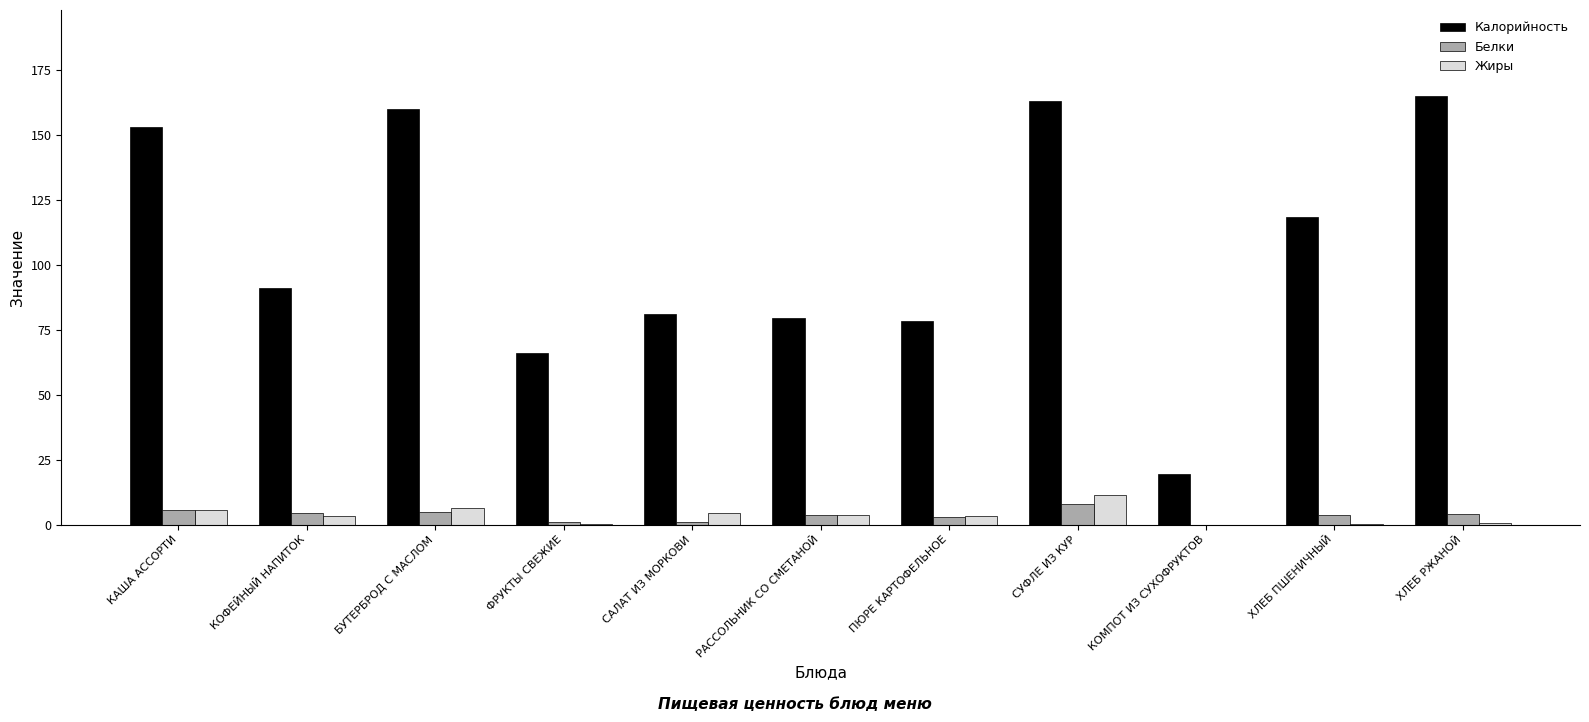

Between КОФЕЙНЫЙ НАПИТОК and ХЛЕБ ПШЕНИЧНЫЙ, which series saw the biggest shift?

Калорийность